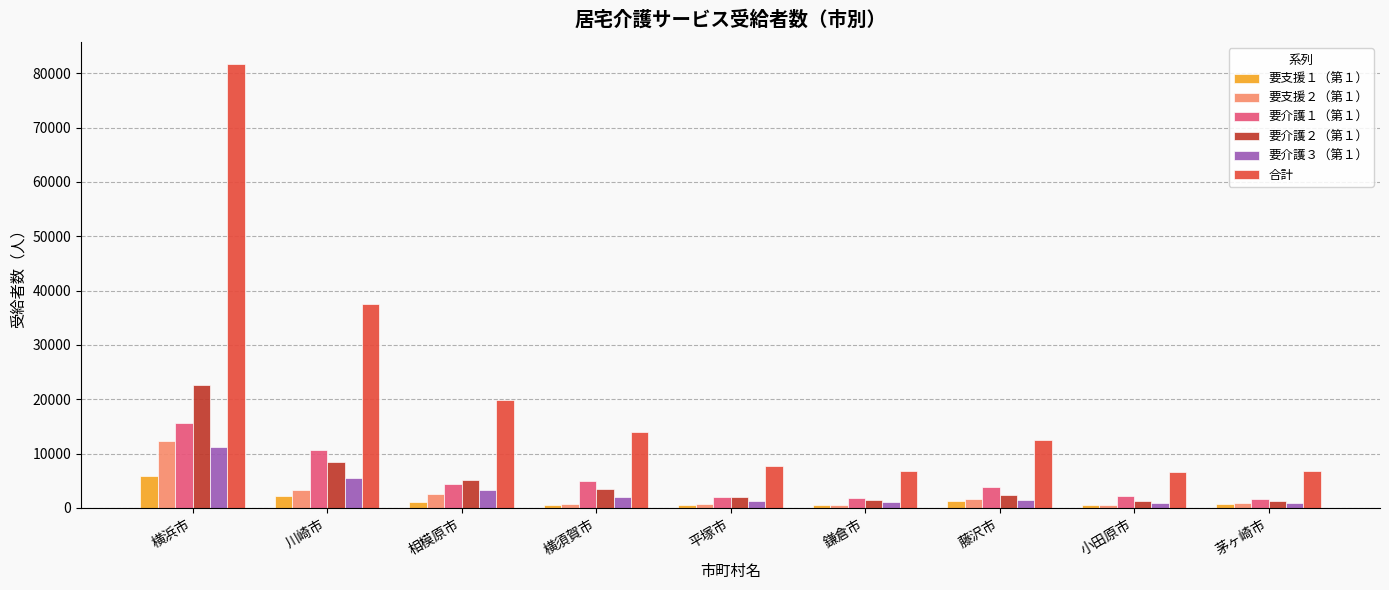

Which series has the largest range (max minus min)?

合計